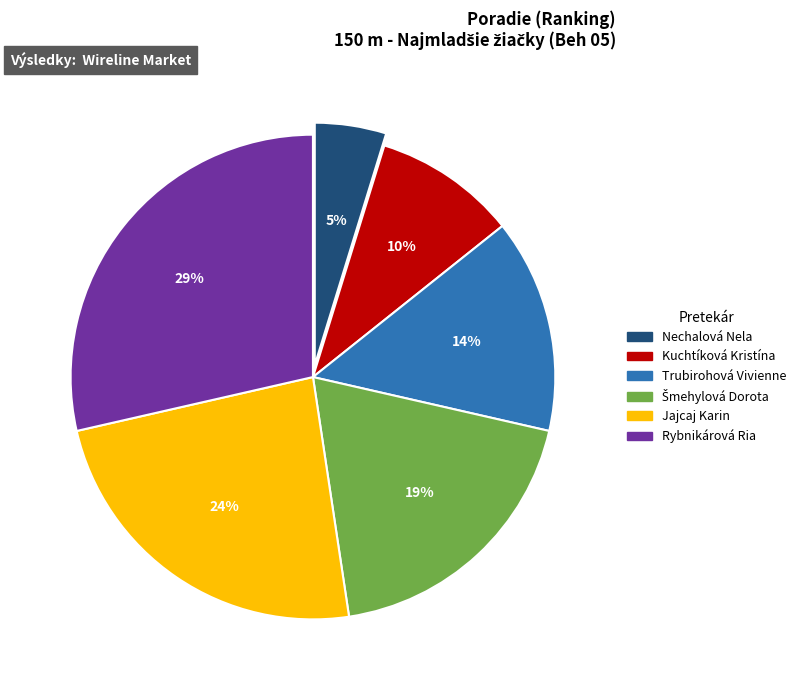

Is there a majority slice in this chart?

No